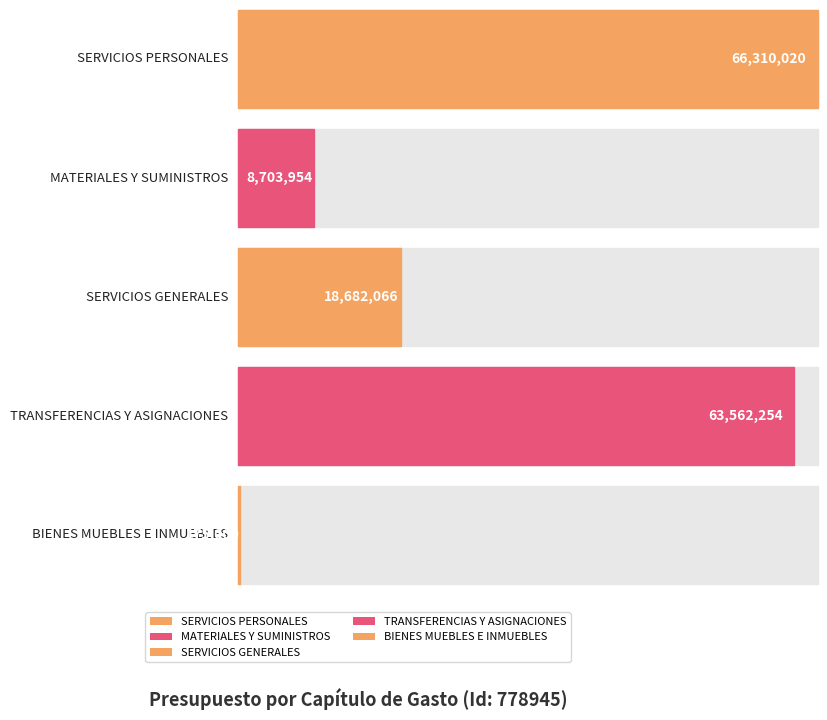

True or false: Capítulo has a value of 1420 at SERVICIOS PERSONALES.

False